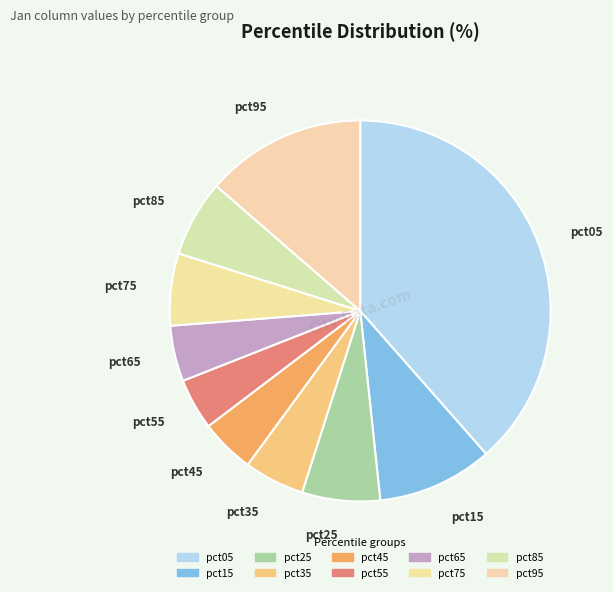

Do pct65 and pct95 together represent more than half of the pie?

No